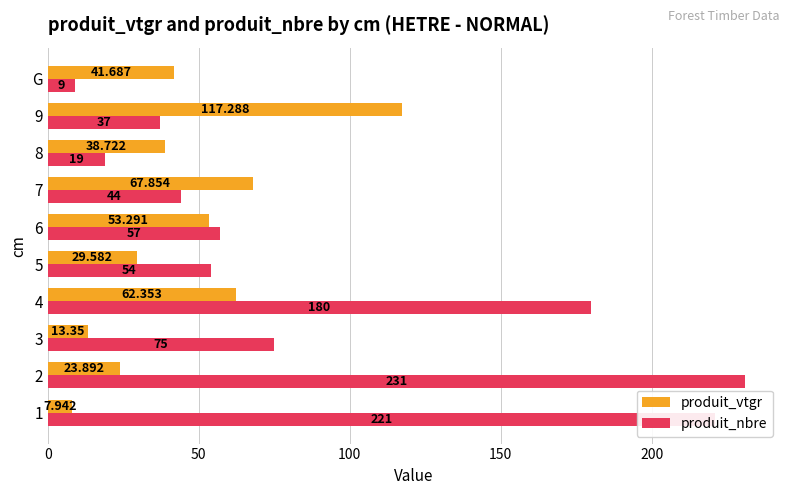

At how many categories does at least one series exceed 230?

1